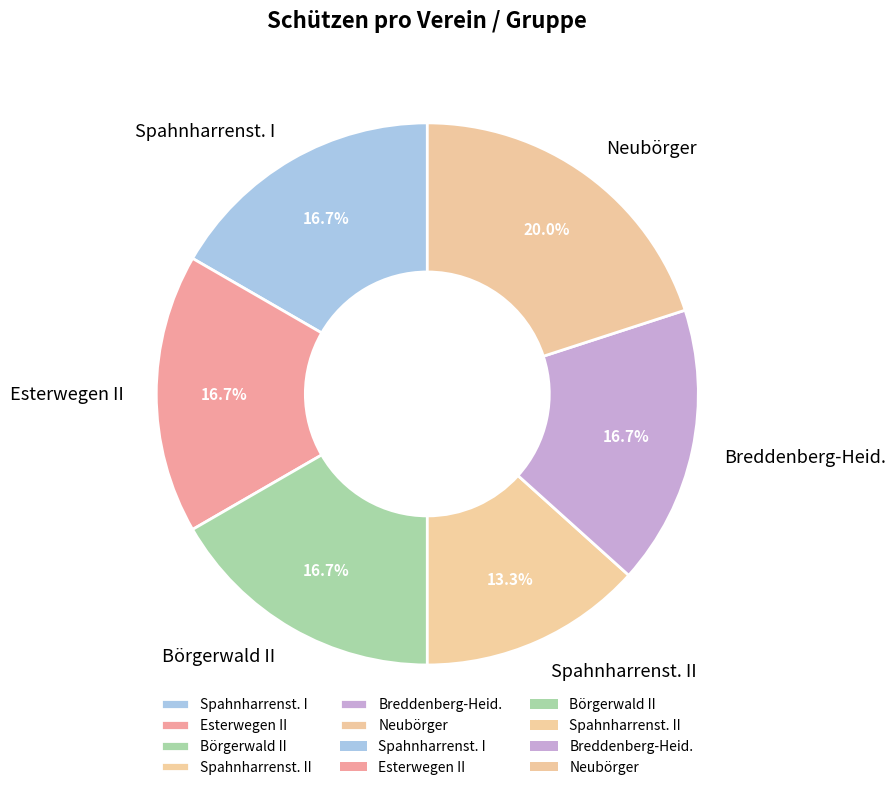

Do Neubörger and Spahnharrenst. II together represent more than half of the pie?

No